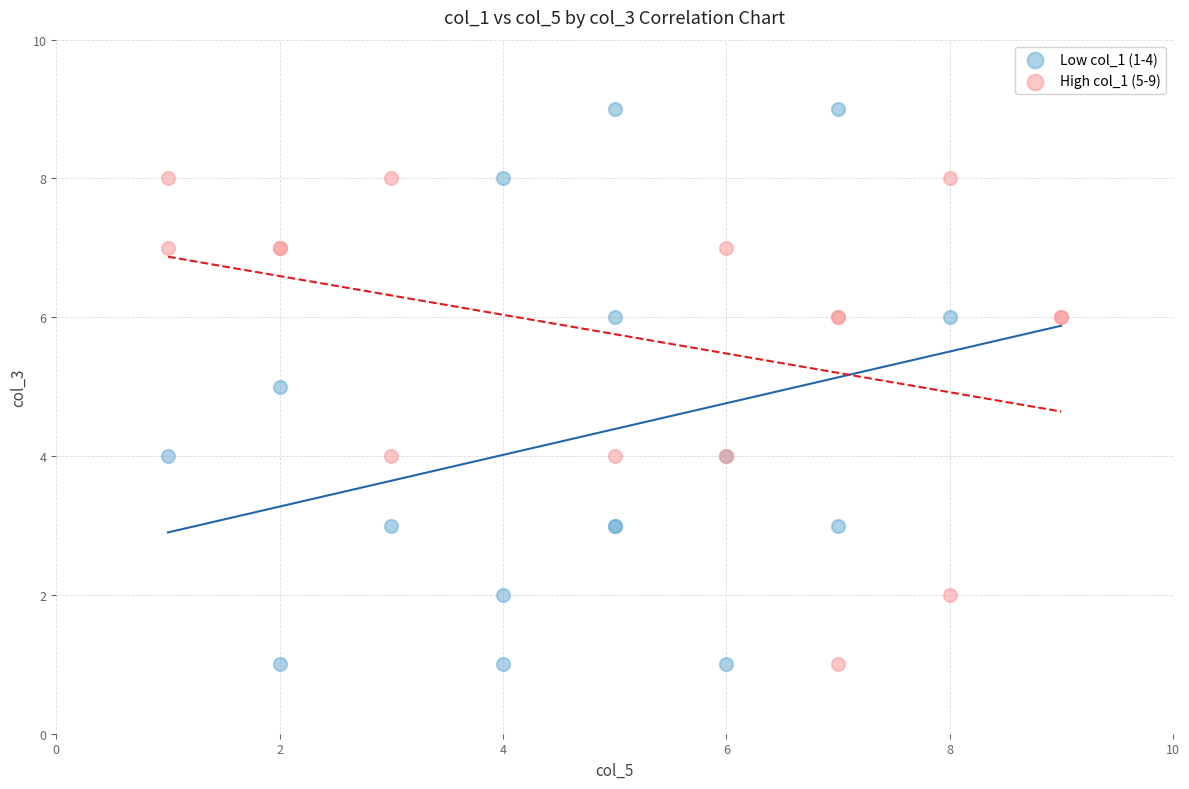

Which series has the largest Y range (max minus min)?

Low col_1 (1-4)